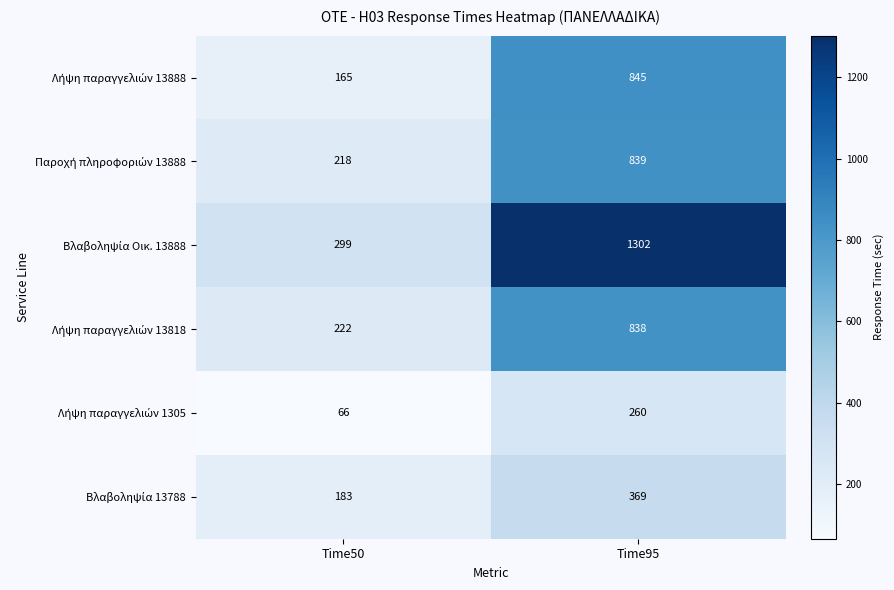

What is the total value across all series at Time50?

1153